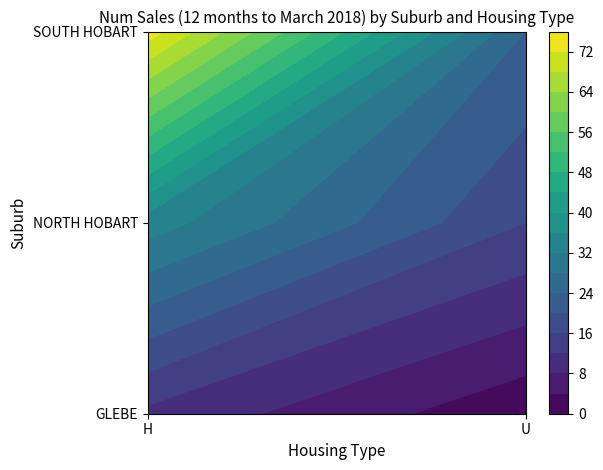

At which category is the sum across all series the highest?

H